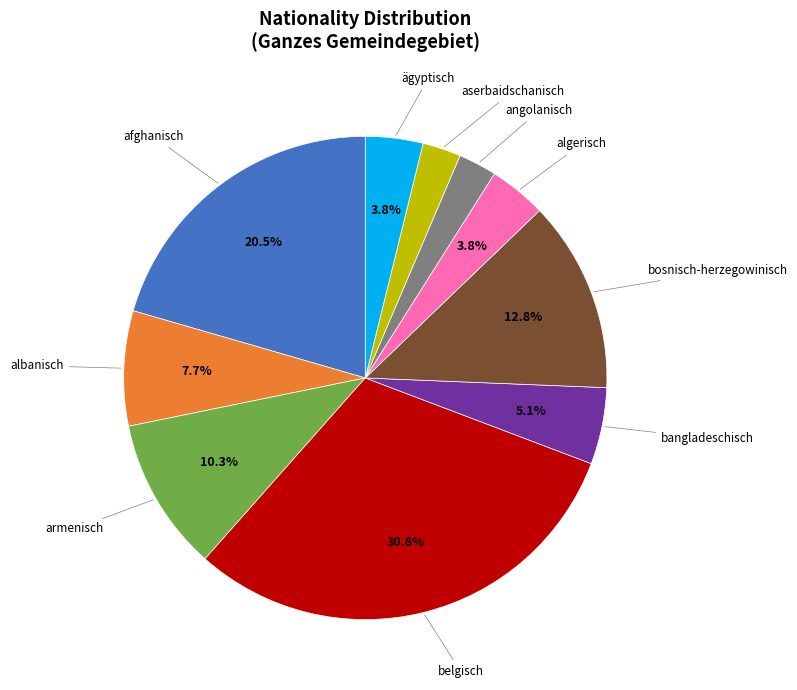

To the nearest percent, what is the difference between the armenisch and aserbaidschanisch slice percentages?

8%